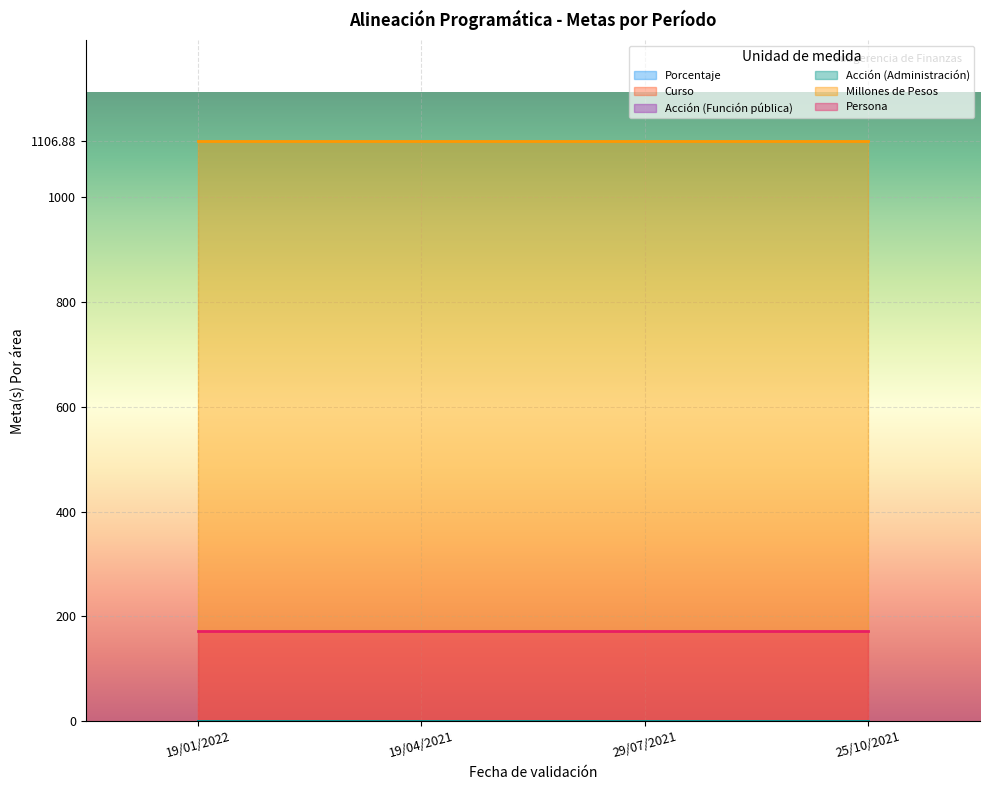

What is the label of the 4th point from the right?

19/01/2022